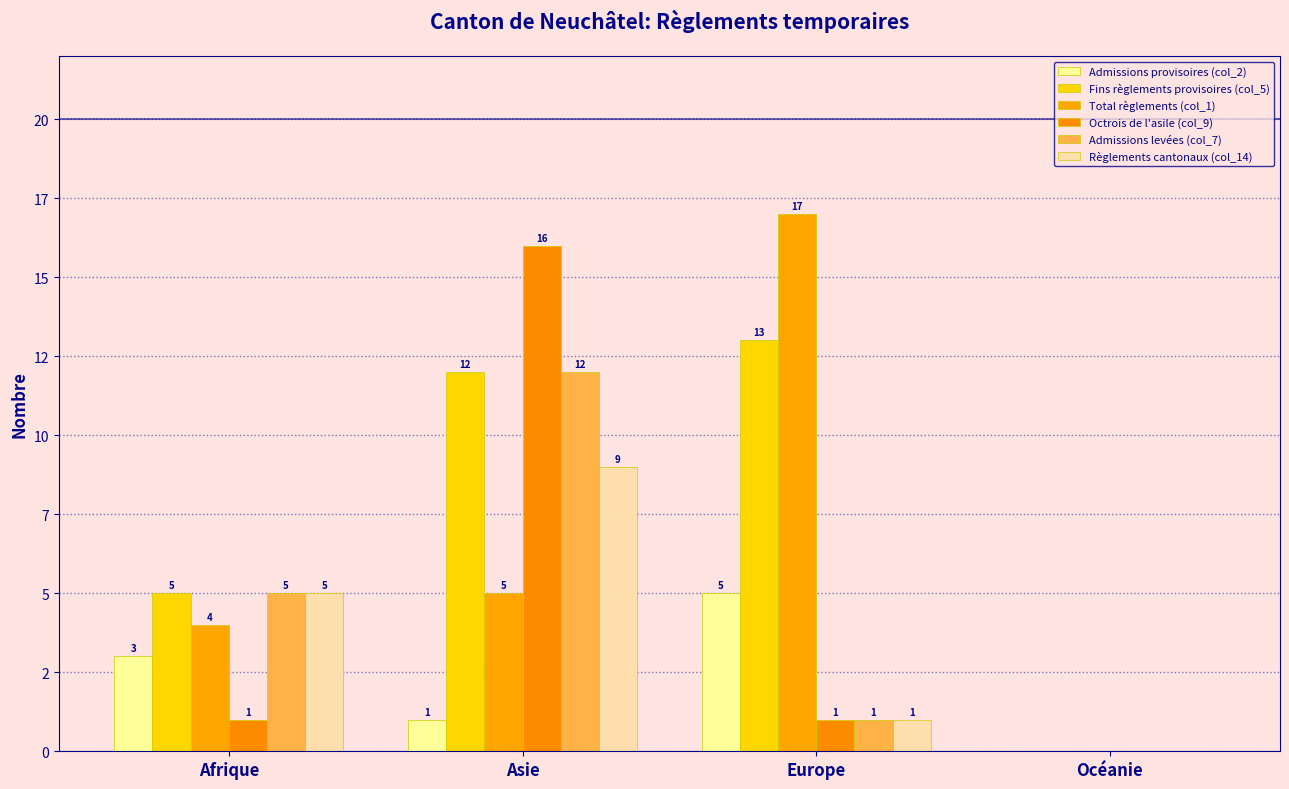

Is the value of Octrois de l'asile (col_9) at Europe greater than the value of Admissions levées (col_7) at Asie?

No